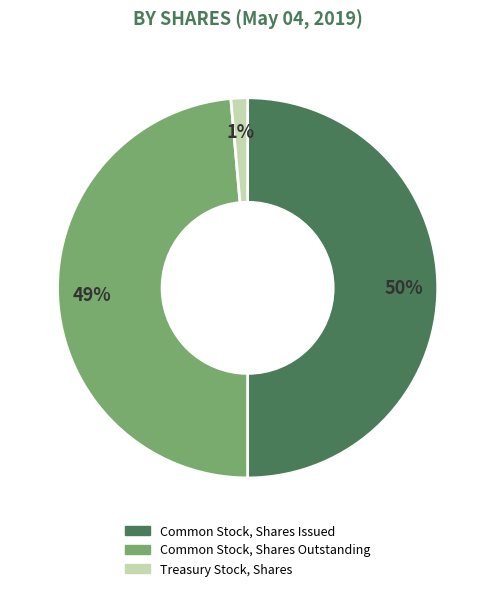

How many segments does this pie chart have?

3